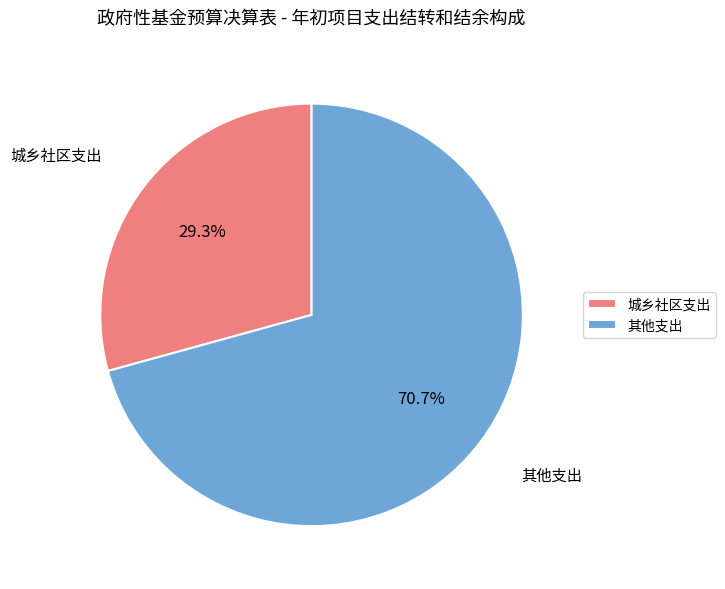

Is 其他支出 the majority of the pie?

Yes